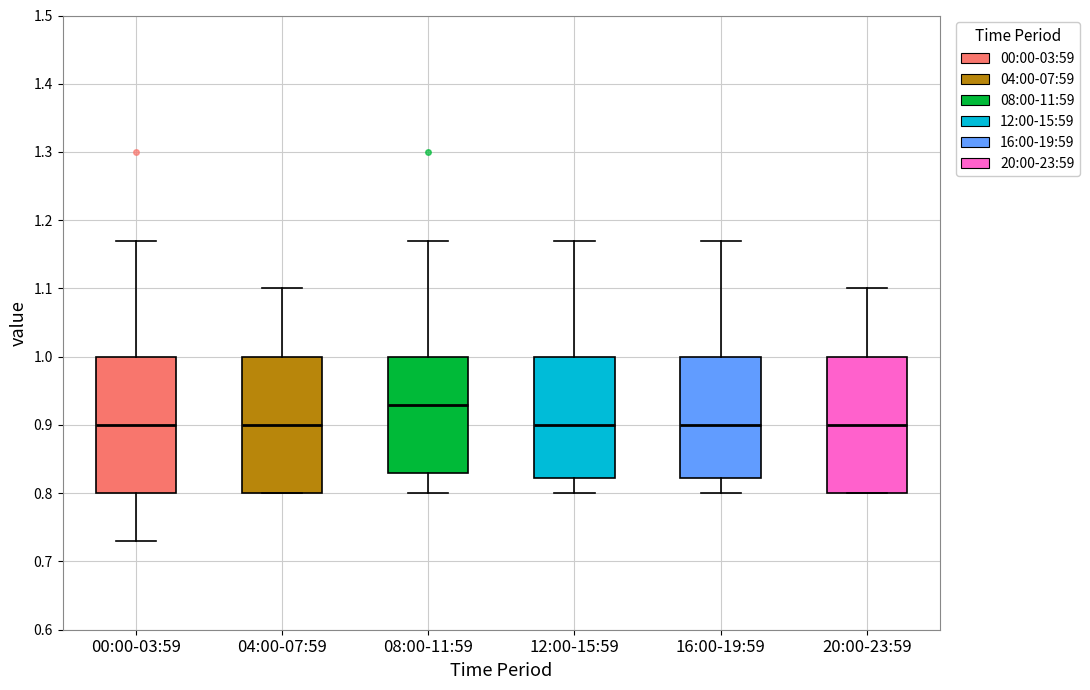

Reading left to right, read every box against the y-axis: the position of its median line, the range the box covers, and the ends of its whiskers. The values are not printed on the chart, so give them approximately, as read against the axis.

00:00-03:59: median 0.90, box 0.80 to 1.00, whiskers 0.73 to 1.17
04:00-07:59: median 0.90, box 0.80 to 1.00, whiskers 0.80 to 1.10
08:00-11:59: median 0.93, box 0.83 to 1.00, whiskers 0.80 to 1.17
12:00-15:59: median 0.90, box 0.82 to 1.00, whiskers 0.80 to 1.17
16:00-19:59: median 0.90, box 0.82 to 1.00, whiskers 0.80 to 1.17
20:00-23:59: median 0.90, box 0.80 to 1.00, whiskers 0.80 to 1.10